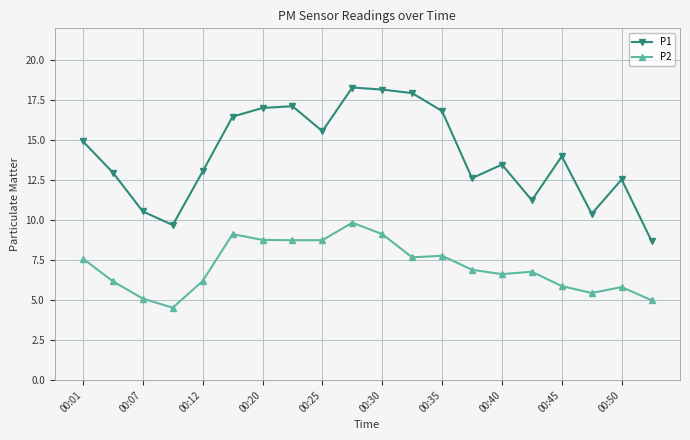

What is the minimum value shown in the chart?

4.5